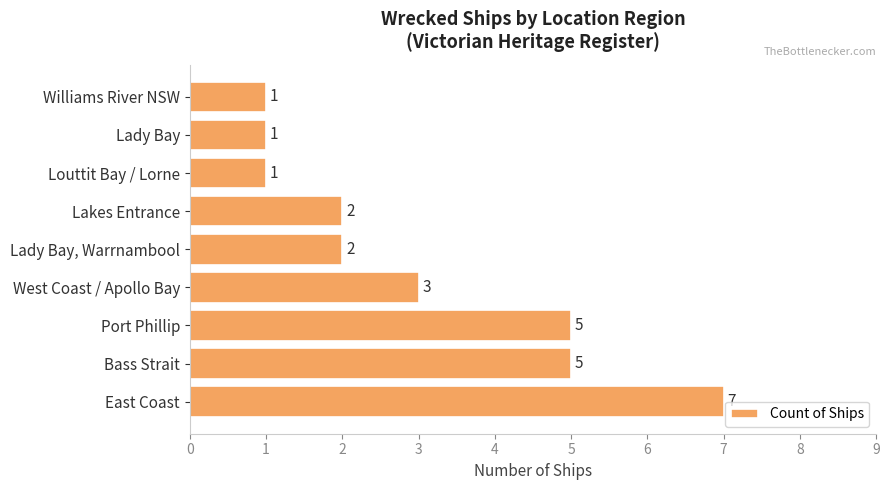

Which category has the highest value across all series?

East Coast